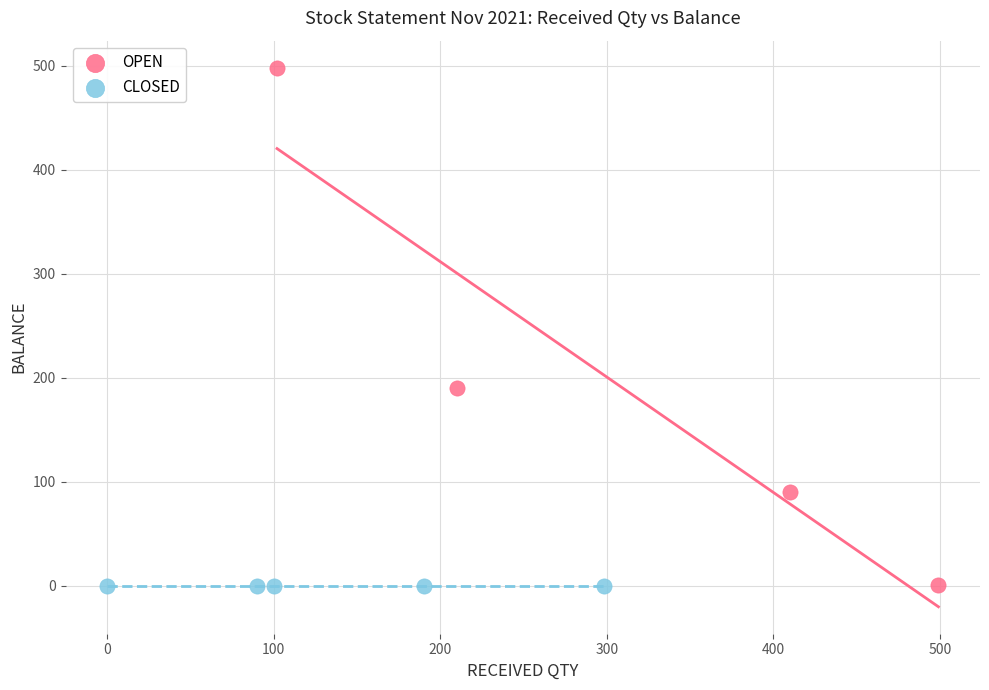

Which series contains the highest Y value?

OPEN